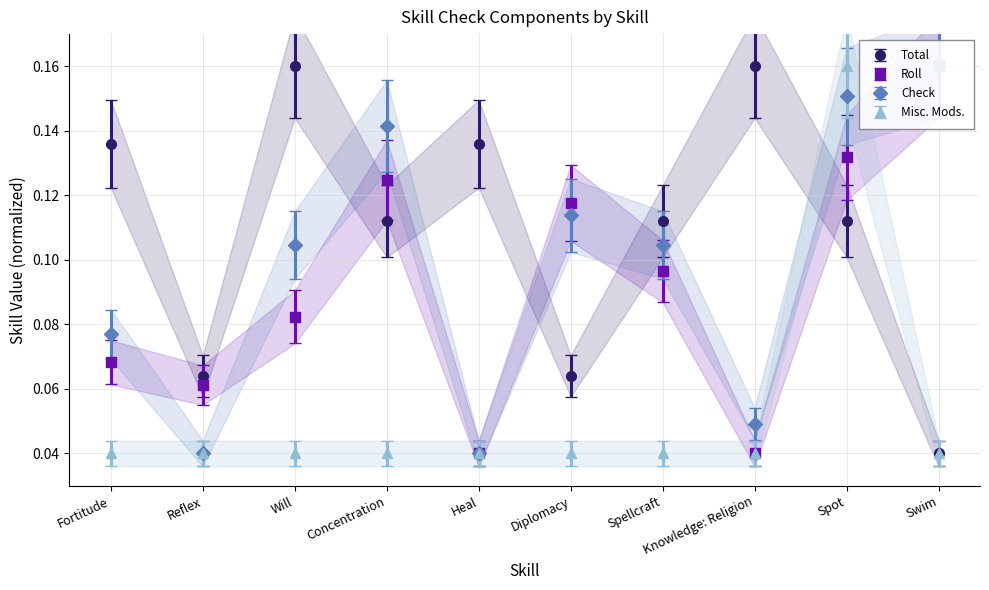

What is the spread (max minus min) of values at Fortitude?

0.1